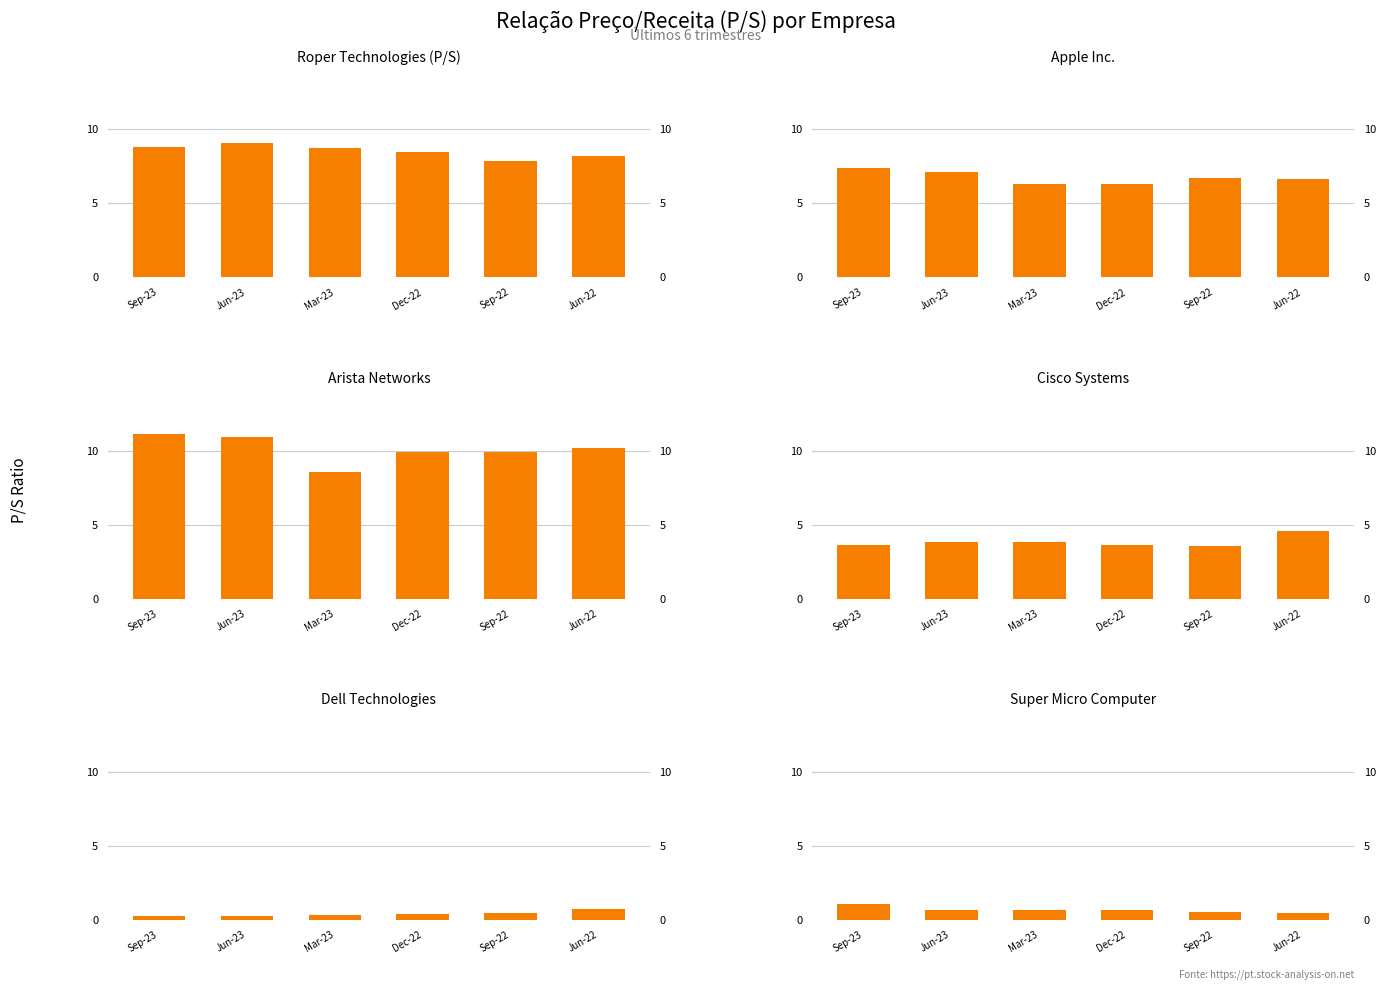

Where does the Arista Networks series first go above 10?

Sep-23